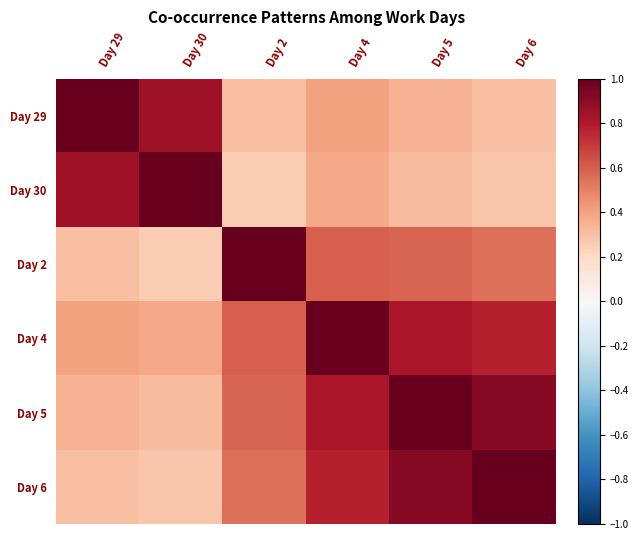

At Day 29, list the series in order from smallest to largest.

Day 2, Day 6, Day 5, Day 4, Day 30, Day 29